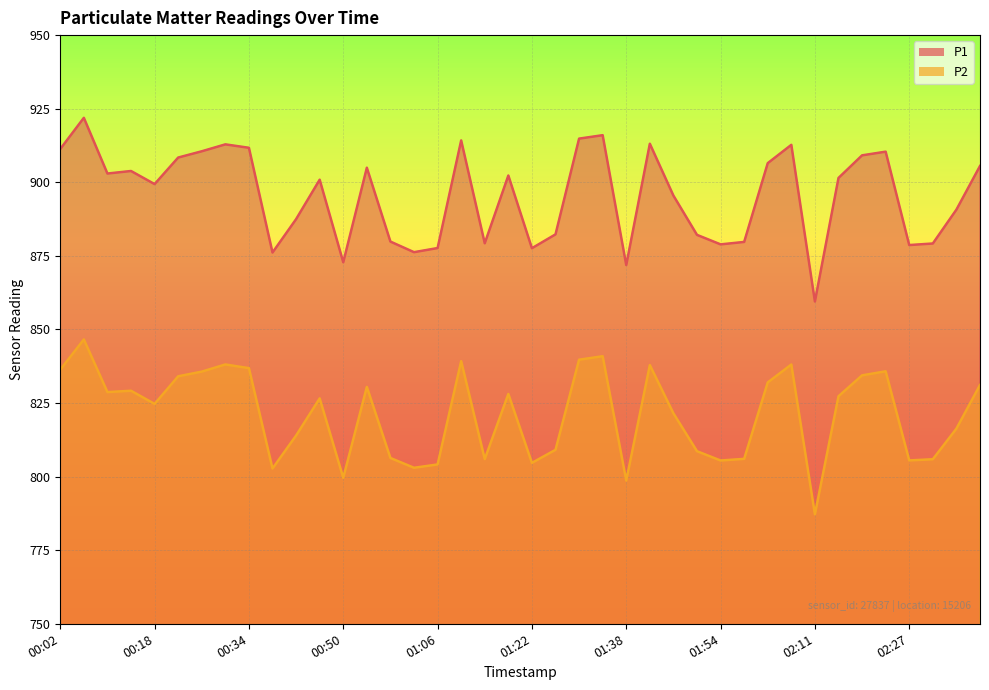

In P1, how many points are higher than both neighbors (excluding endpoints)?

11